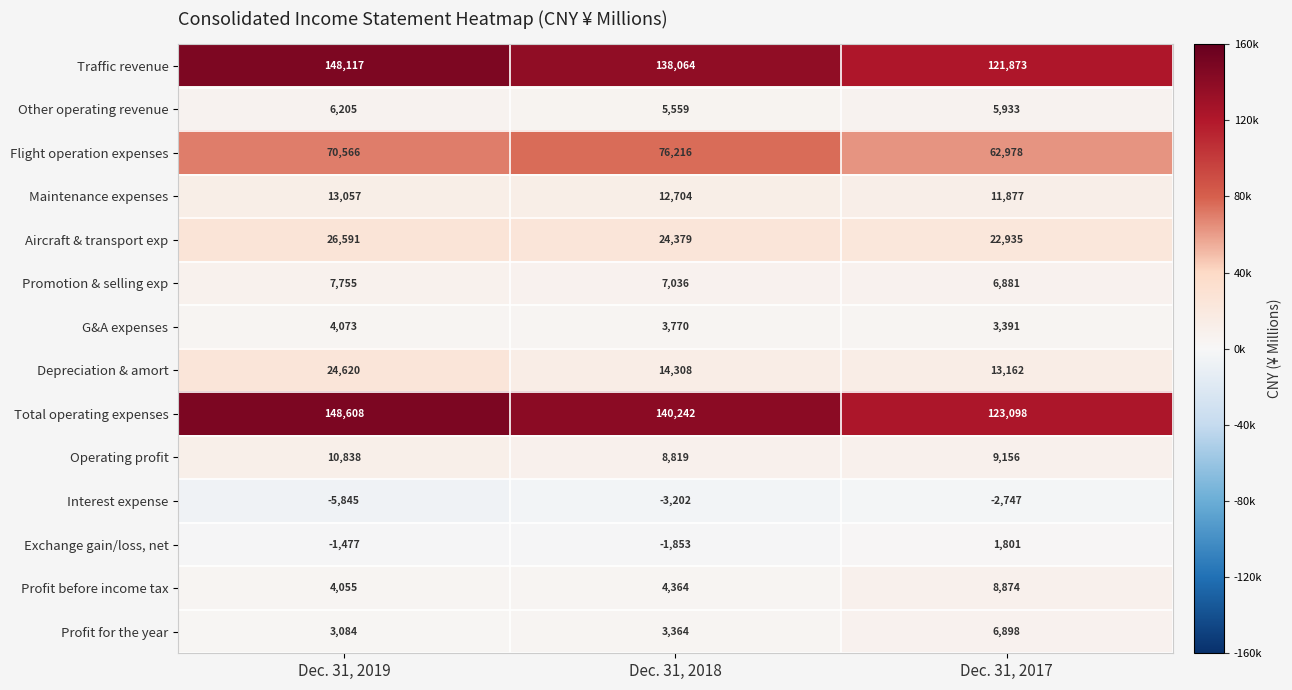

Between Dec. 31, 2019 and Dec. 31, 2017, which series saw the biggest shift?

Traffic revenue